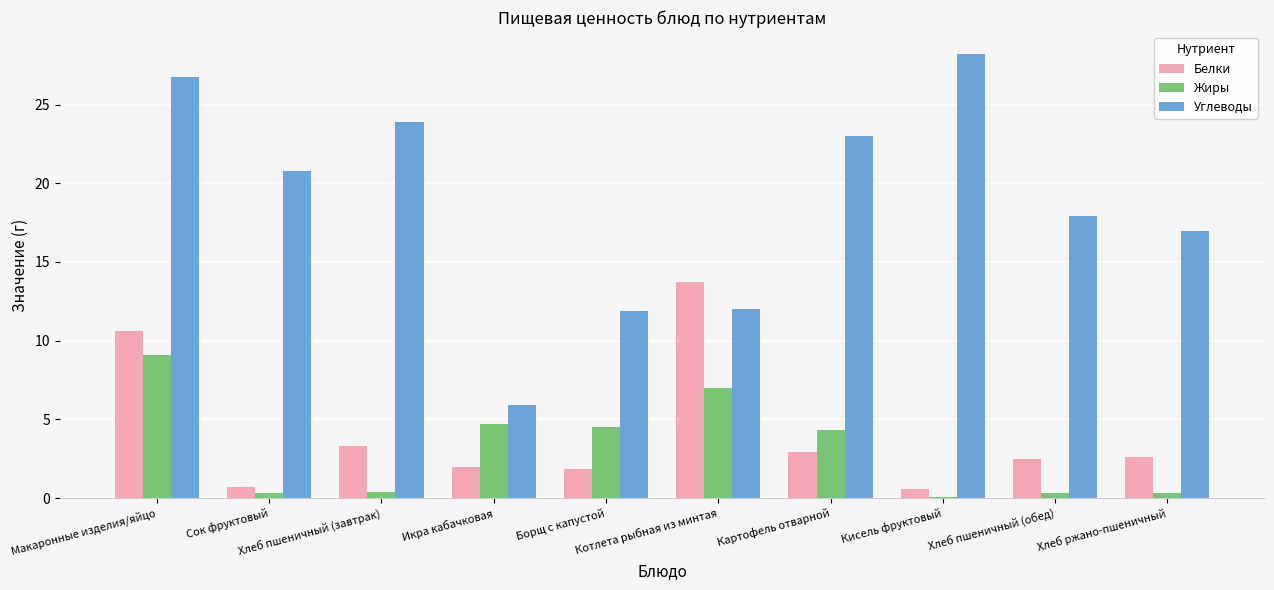

What is the maximum value for Белки?

13.7